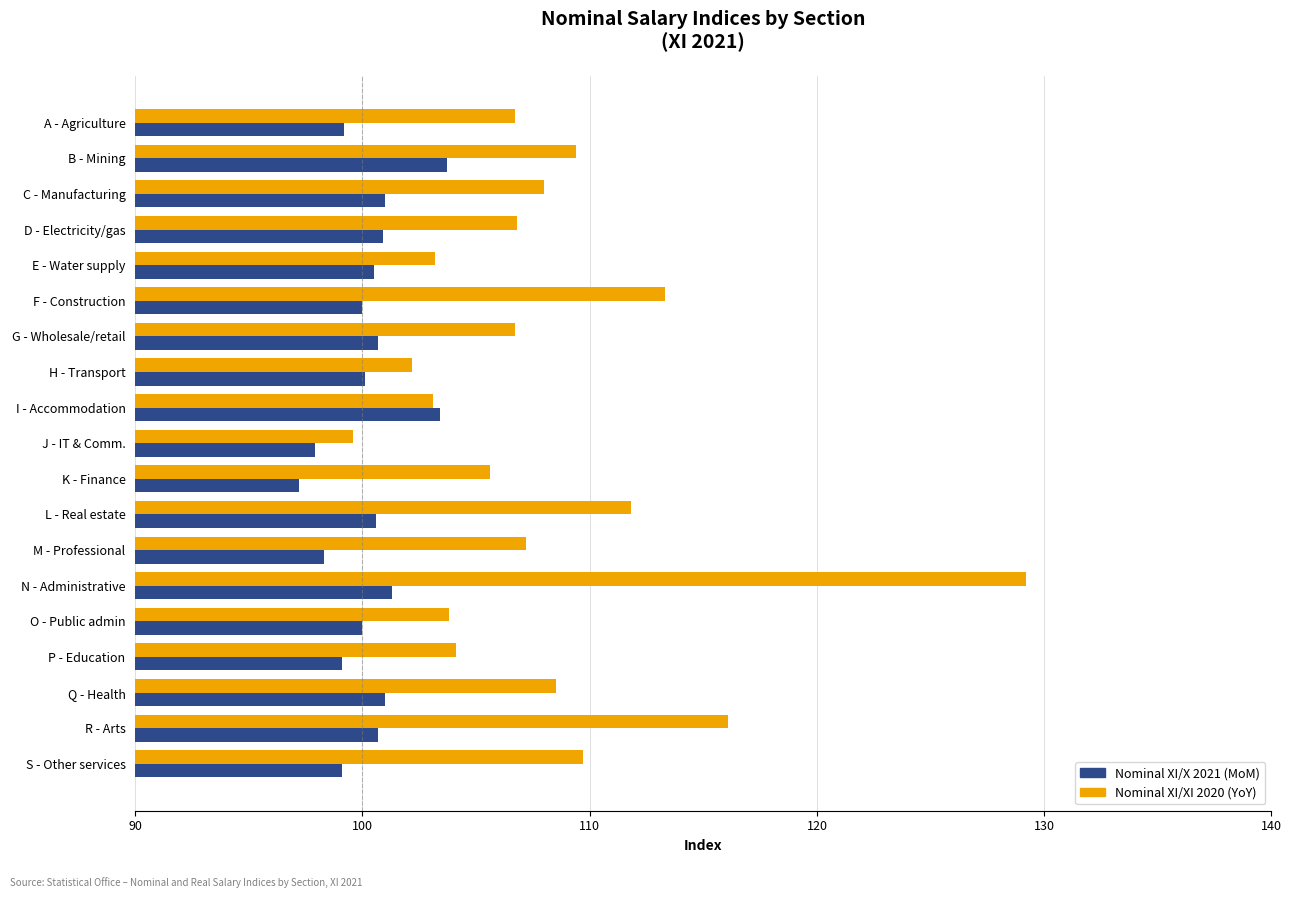

True or false: Nominal XI/XI 2020 (YoY) has a value of 116.1 at R - Arts.

True